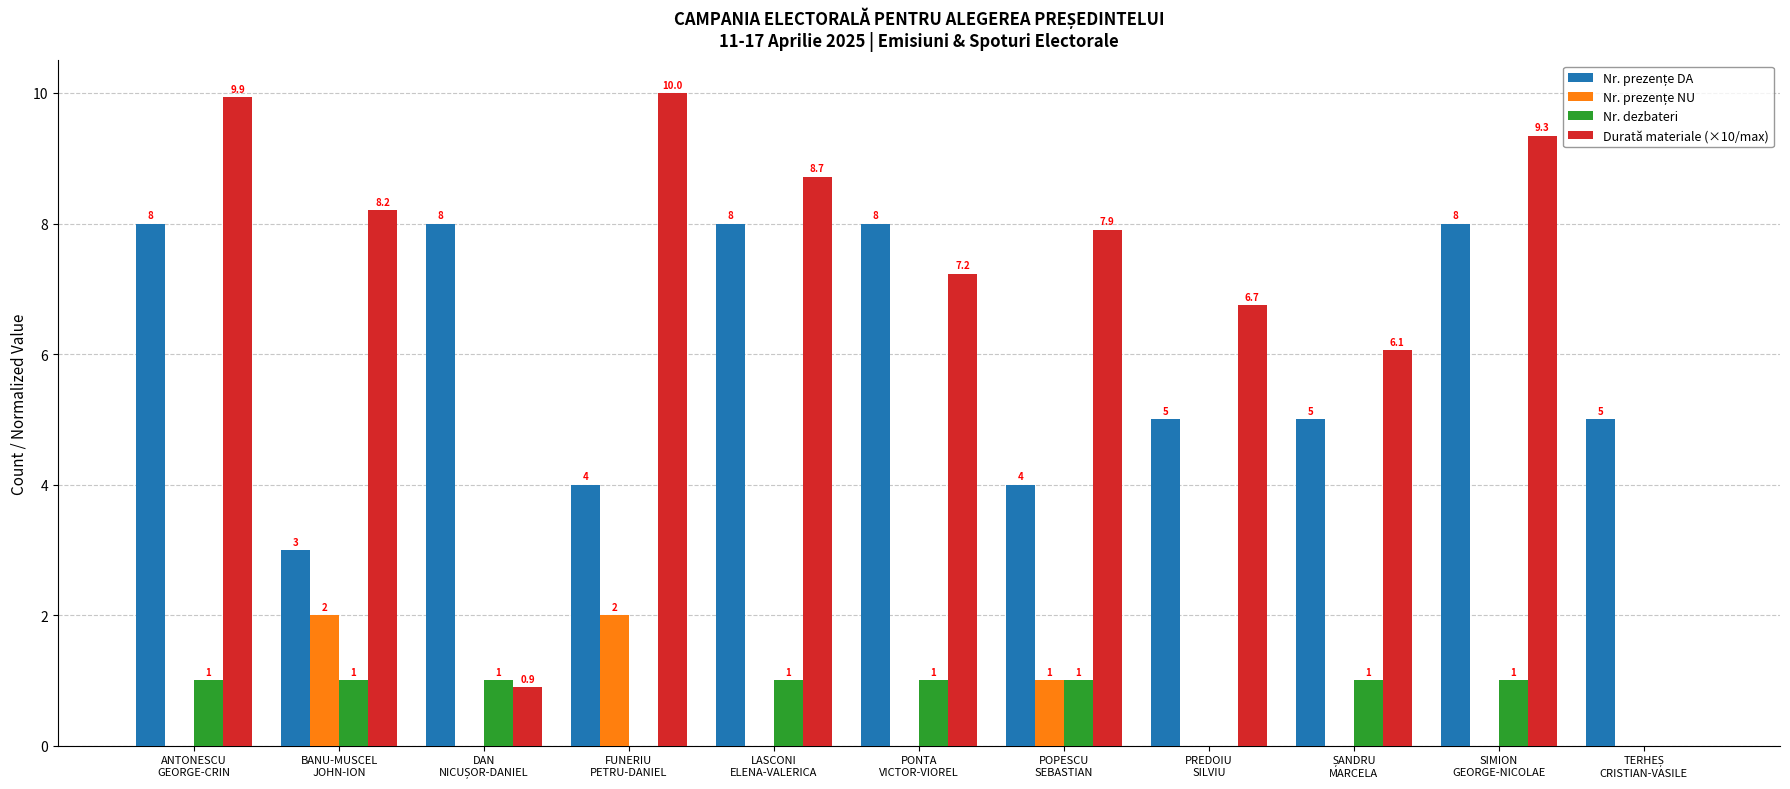

What is the greatest value displayed?

10.0